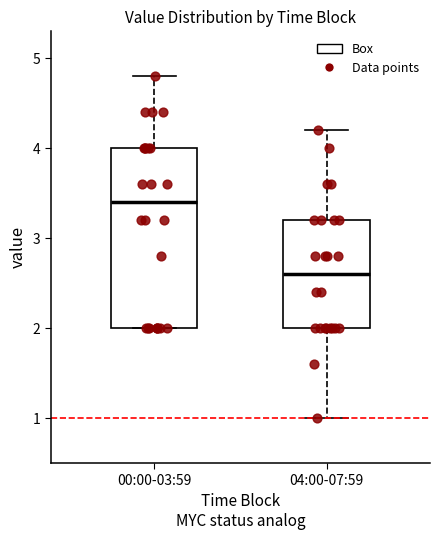

Reading left to right, read every box against the y-axis: the position of its median line, the range the box covers, and the ends of its whiskers. The values are not printed on the chart, so give them approximately, as read against the axis.

00:00-03:59: median 3.4, box 2.0 to 4.0, whiskers 2.0 to 4.8
04:00-07:59: median 2.6, box 2.0 to 3.2, whiskers 1.0 to 4.2